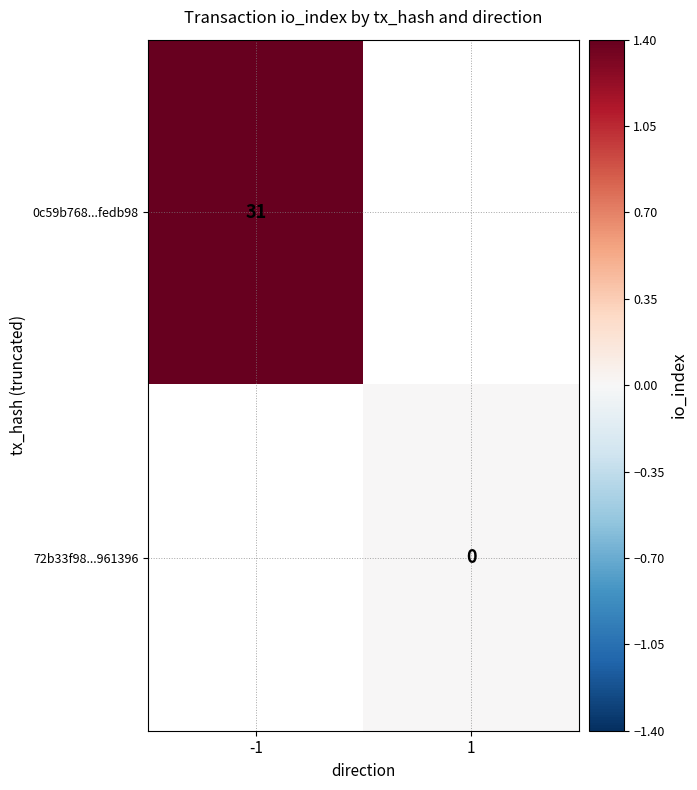

The value of 0c59b768...fedb98 at -1 is 31. True or false?

True